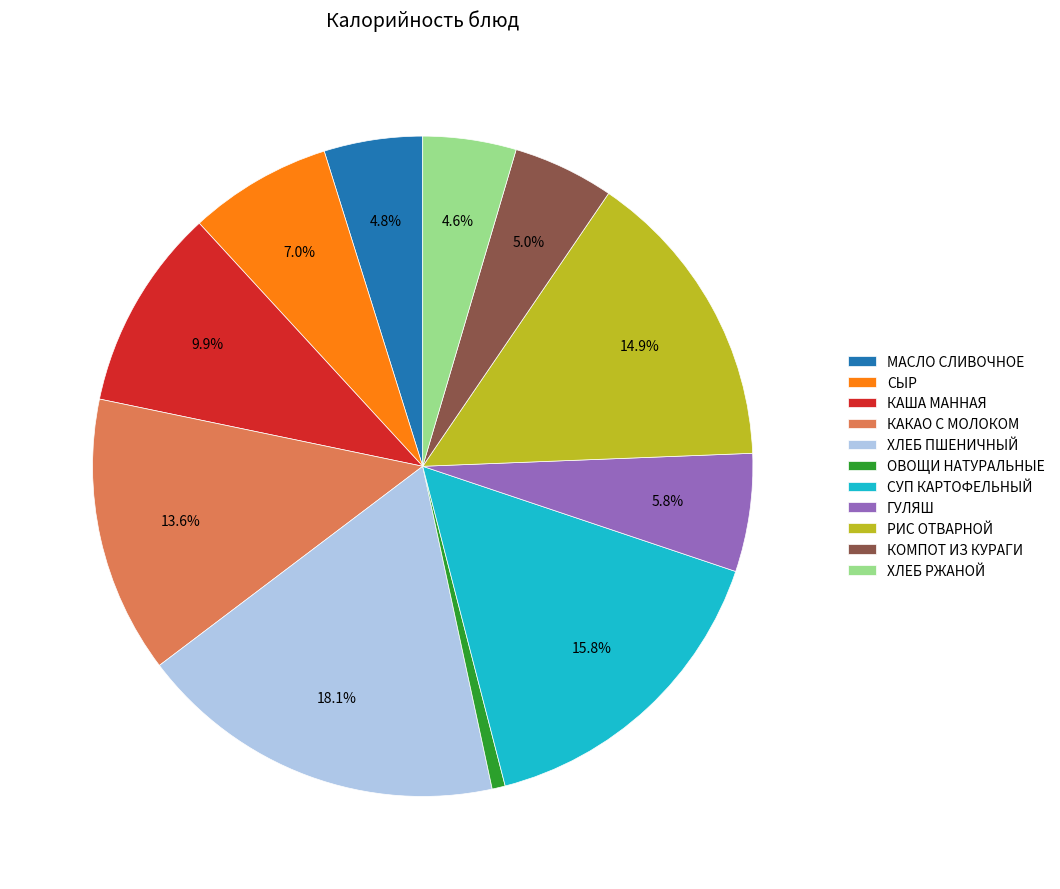

To the nearest percent, what is the average slice percentage?

9%